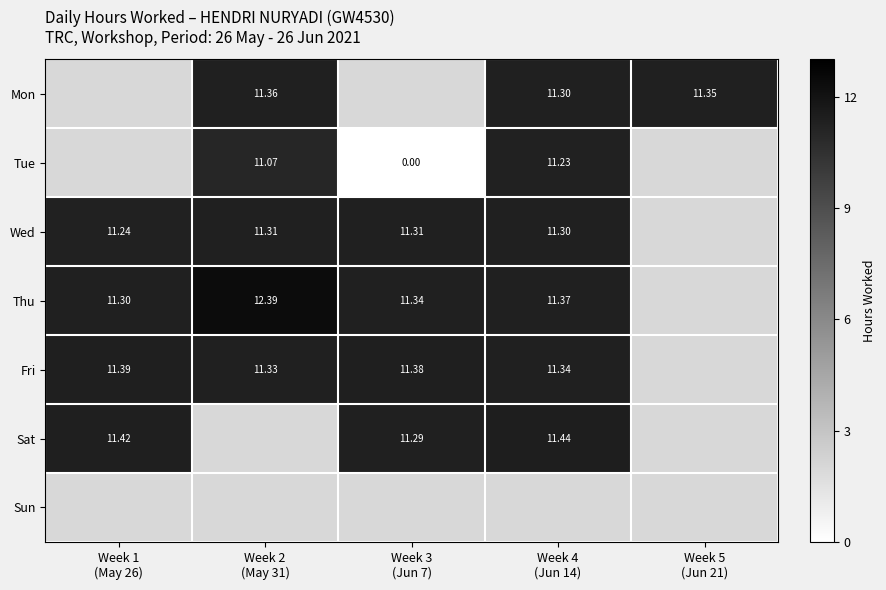

What is the lowest value of the Wed series?

11.2